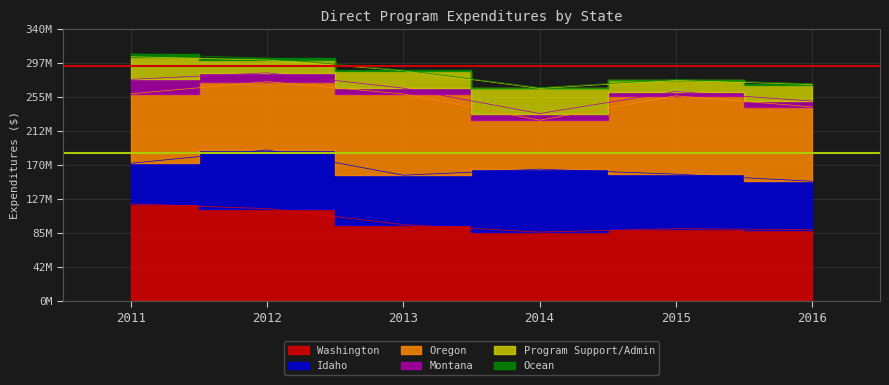

Count the number of categories in the chart.

6